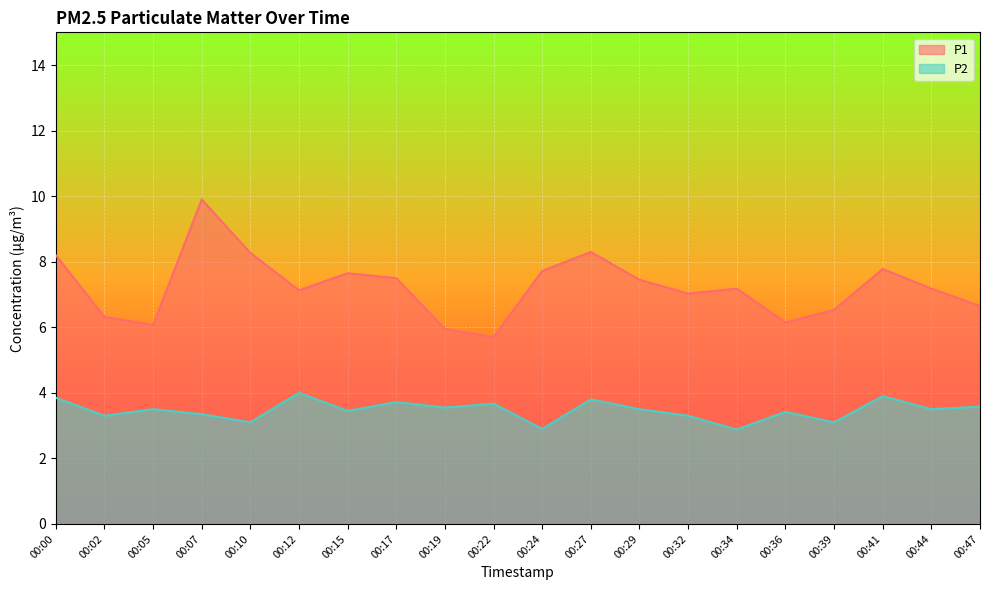

Rank the series by their average value, from highest to lowest.

P1, P2